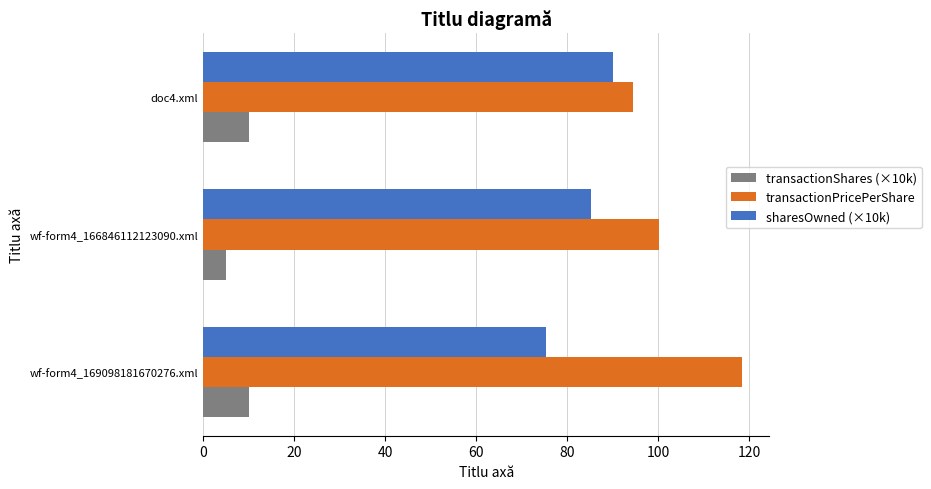

List the labels in order of transactionPricePerShare value, smallest first.

doc4.xml, wf-form4_166846112123090.xml, wf-form4_169098181670276.xml